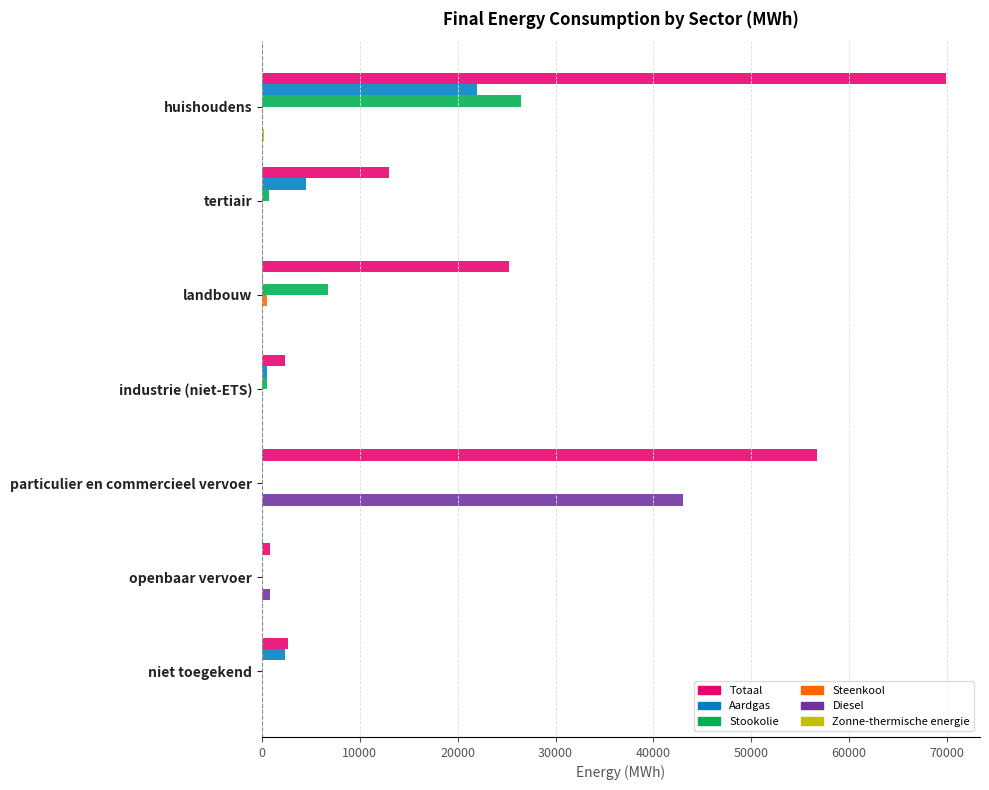

Which label corresponds to the largest value in the chart?

huishoudens